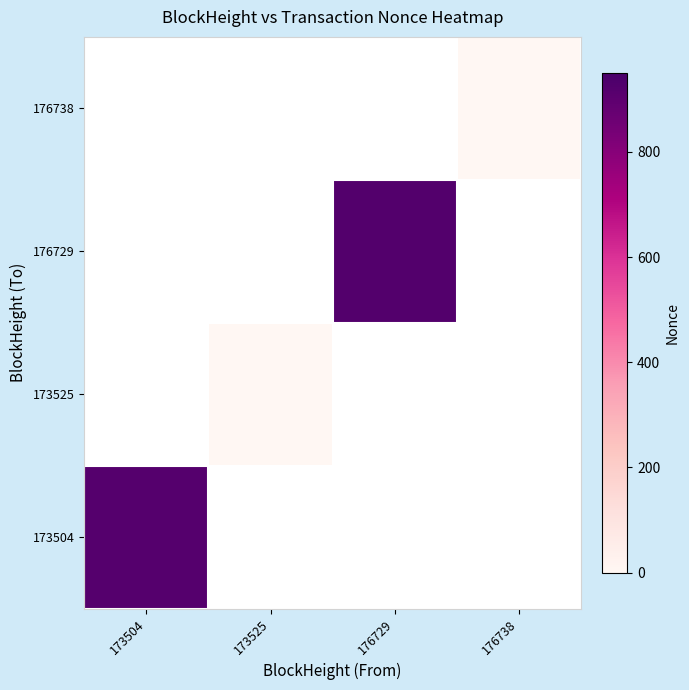

Which series has the largest range (max minus min)?

173504